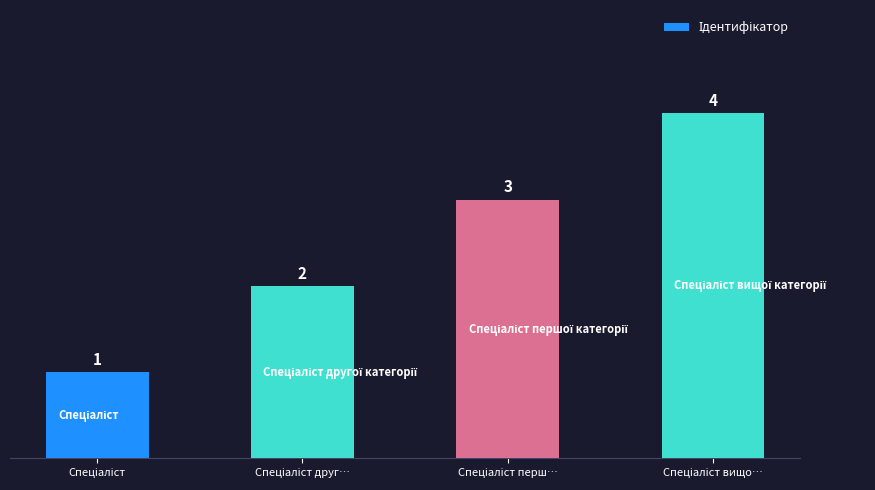

What is the difference between the maximum and minimum values?

3